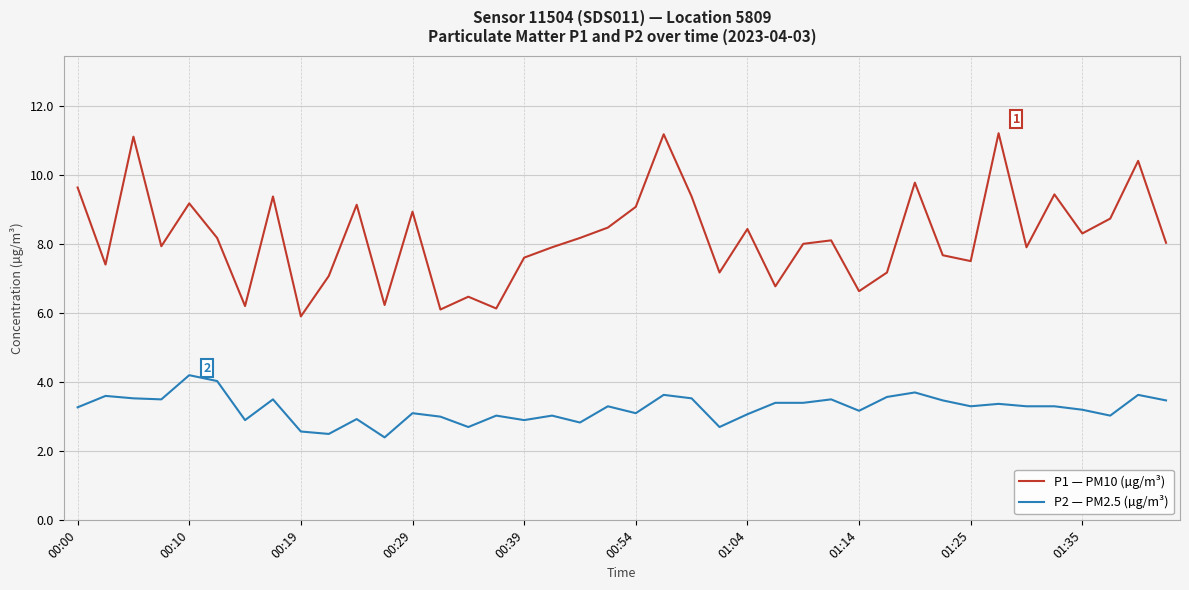

What is the smallest value displayed?

2.4